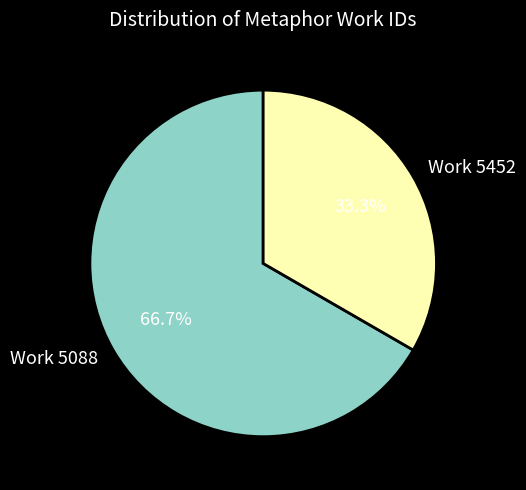

What is the largest slice in the pie chart?

Work 5088